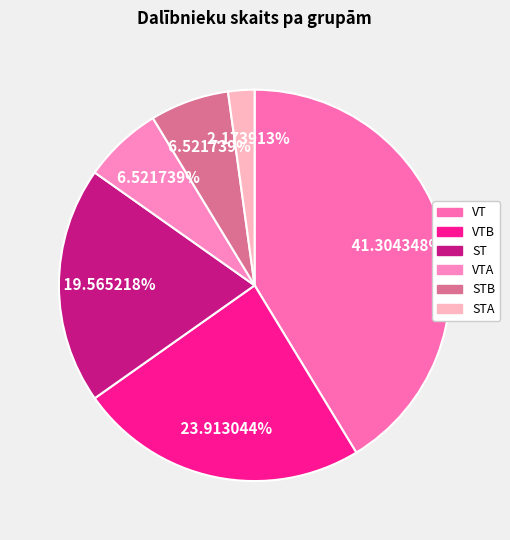

To the nearest percent, what is the difference between the largest and smallest slice percentages?

39%